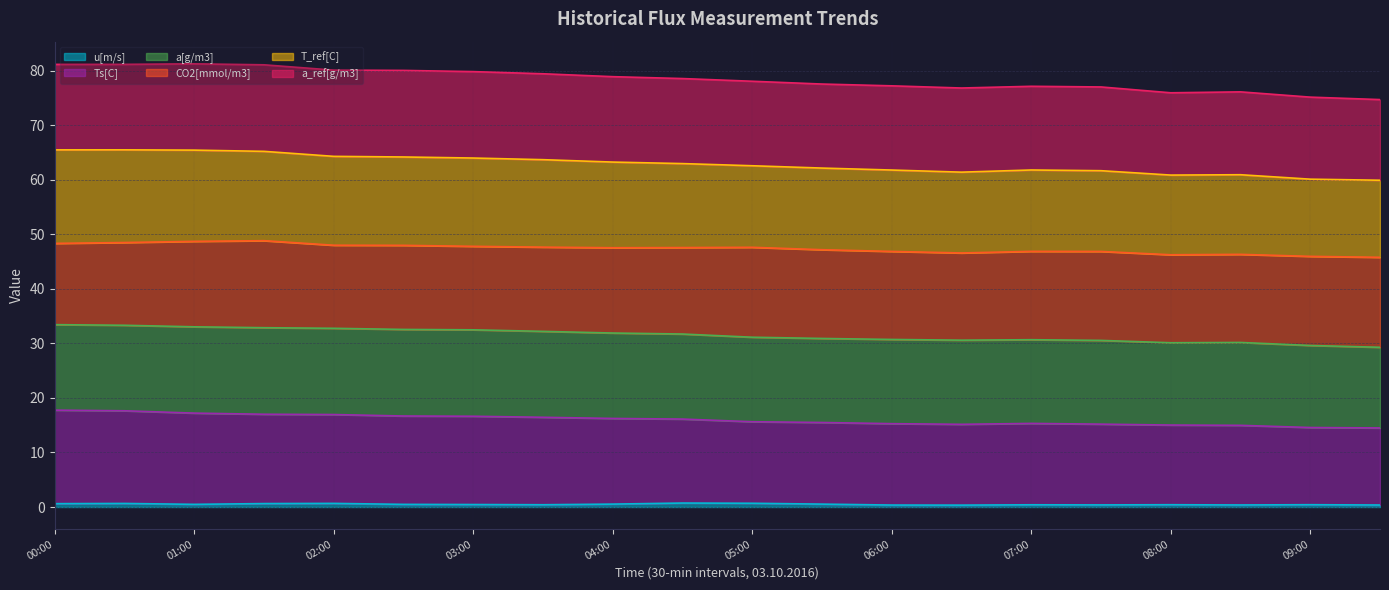

Is the value of T_ref[C] at 01:00 greater than the value of u[m/s] at 05:00?

Yes